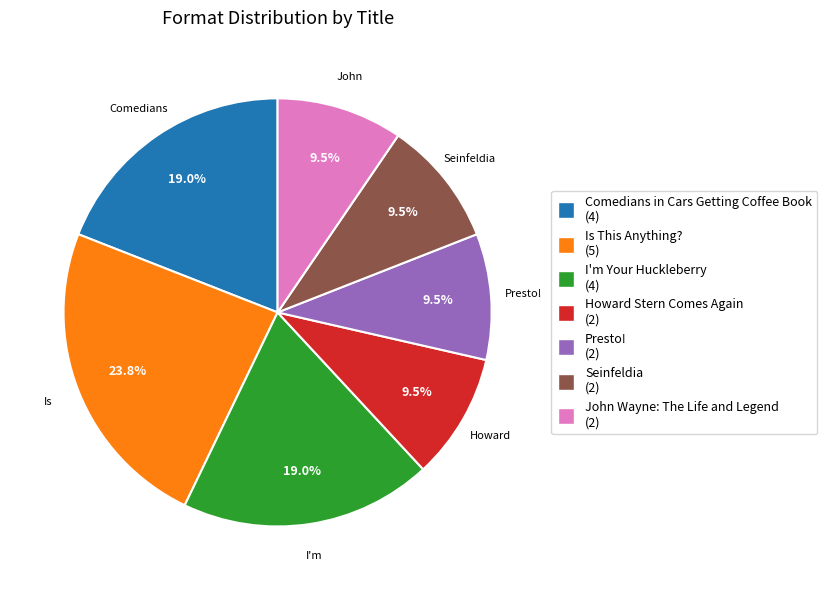

What percentage is NOT represented by Presto! (2)?

90.5%